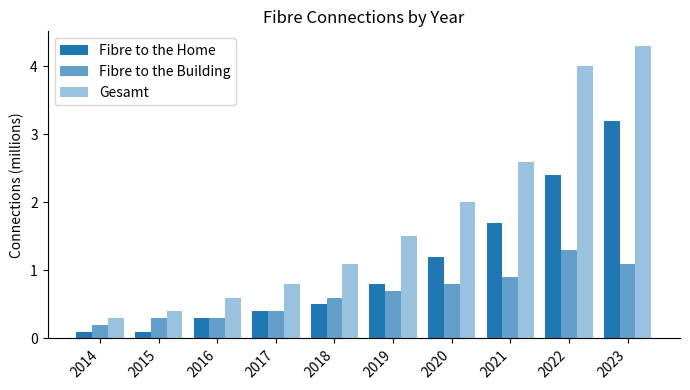

How many groups of bars are there?

10